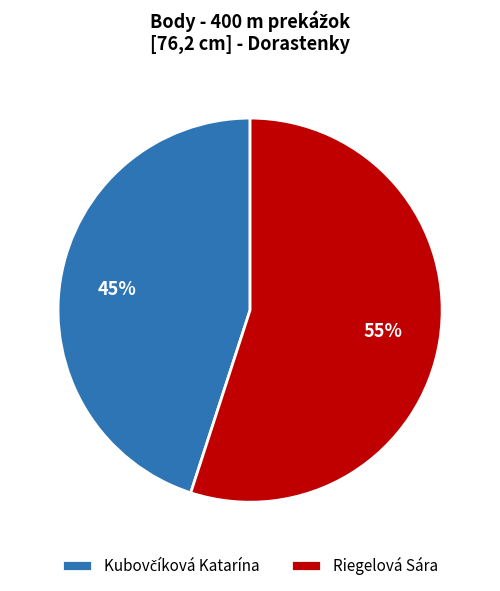

To the nearest percent, what portion does Riegelová Sára represent?

55%